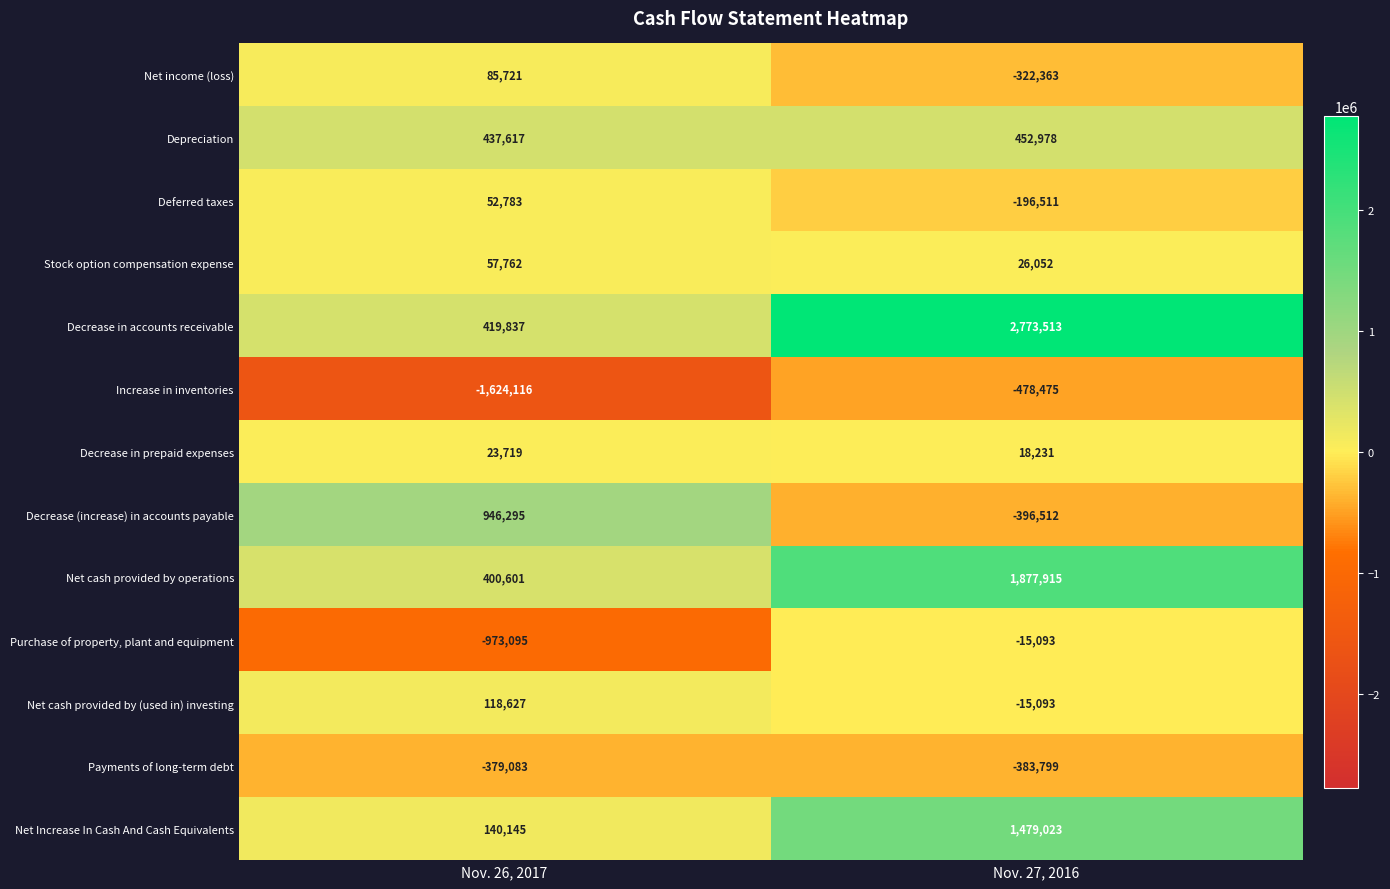

Reading left to right, extract all data points from this chart.

Net income (loss): Nov. 26, 2017=85721	Nov. 27, 2016=-322363
Depreciation: Nov. 26, 2017=437617	Nov. 27, 2016=452978
Deferred taxes: Nov. 26, 2017=52783	Nov. 27, 2016=-196511
Stock option compensation expense: Nov. 26, 2017=57762	Nov. 27, 2016=26052
Decrease in accounts receivable: Nov. 26, 2017=419837	Nov. 27, 2016=2773513
Increase in inventories: Nov. 26, 2017=-1624116	Nov. 27, 2016=-478475
Decrease in prepaid expenses: Nov. 26, 2017=23719	Nov. 27, 2016=18231
Decrease (increase) in accounts payable: Nov. 26, 2017=946295	Nov. 27, 2016=-396512
Net cash provided by operations: Nov. 26, 2017=400601	Nov. 27, 2016=1877915
Purchase of property, plant and equipment: Nov. 26, 2017=-973095	Nov. 27, 2016=-15093
Net cash provided by (used in) investing: Nov. 26, 2017=118627	Nov. 27, 2016=-15093
Payments of long-term debt: Nov. 26, 2017=-379083	Nov. 27, 2016=-383799
Net Increase In Cash And Cash Equivalents: Nov. 26, 2017=140145	Nov. 27, 2016=1479023